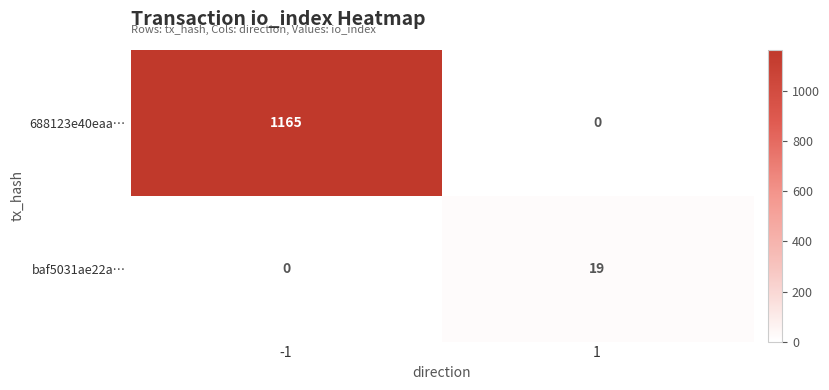

What is the maximum value for 688123e40eaa…?

1165